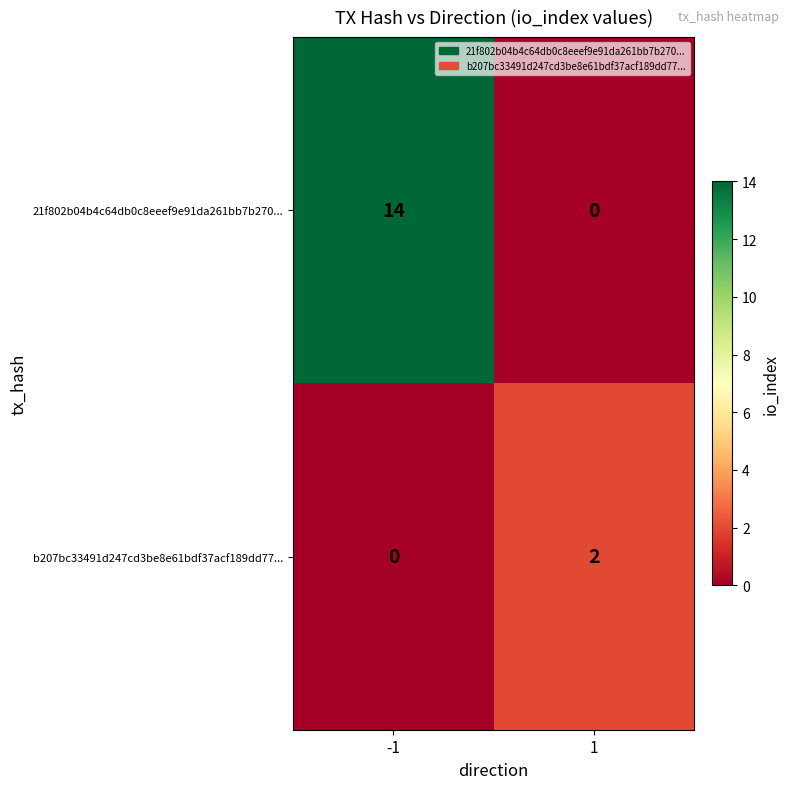

Reading right to left, extract all data points from this chart.

21f802b04b4c64db0c8eeef9e91da261bb7b270...: 0	14
b207bc33491d247cd3be8e61bdf37acf189dd77...: 2	0